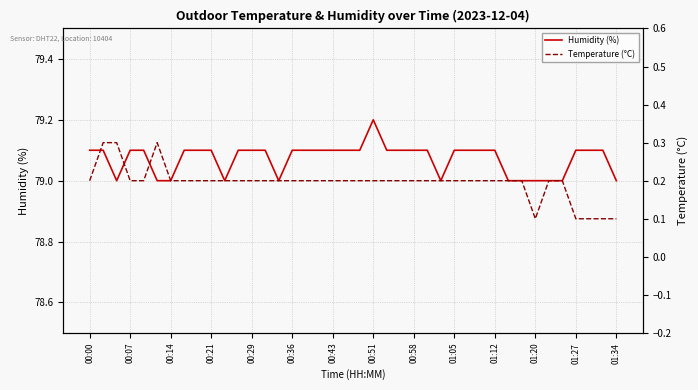

How many lines are shown in the chart?

2